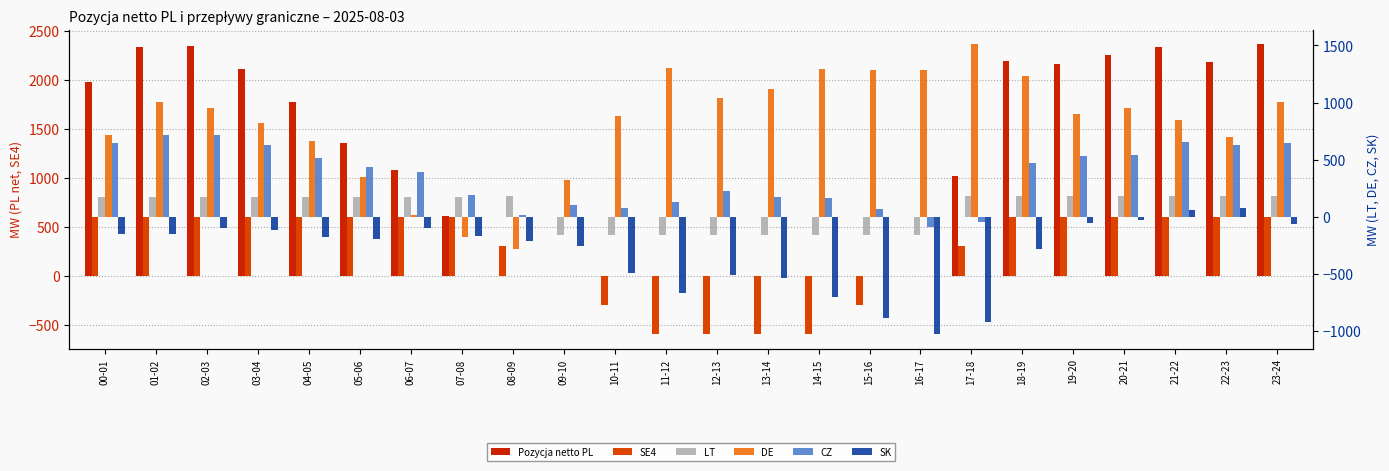

Where is Pozycja netto PL nearest to the value 1183?

06-07